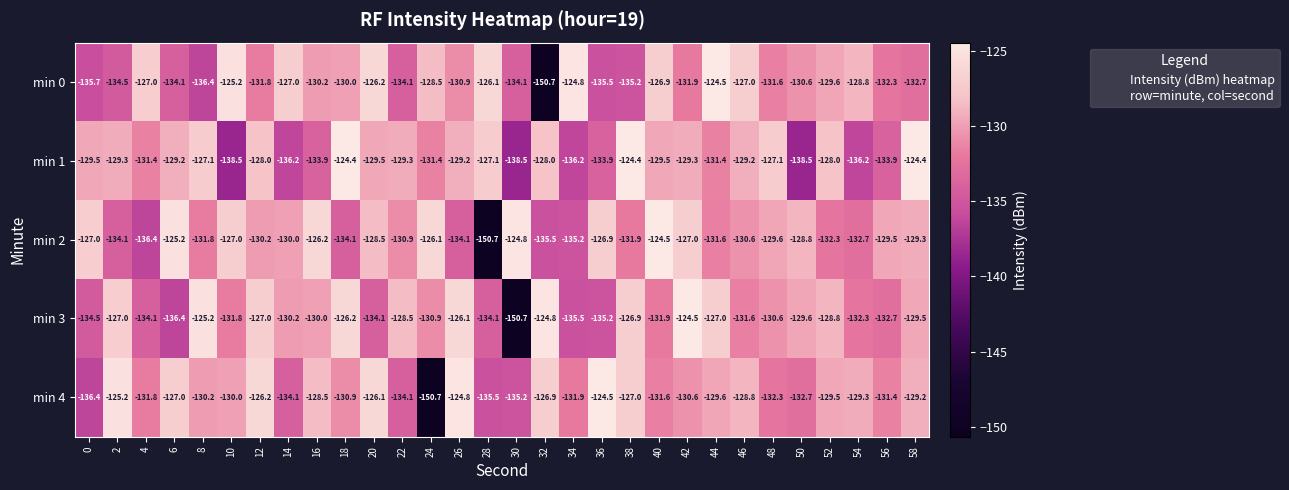

What is the difference between the highest and lowest values at 14?

9.2